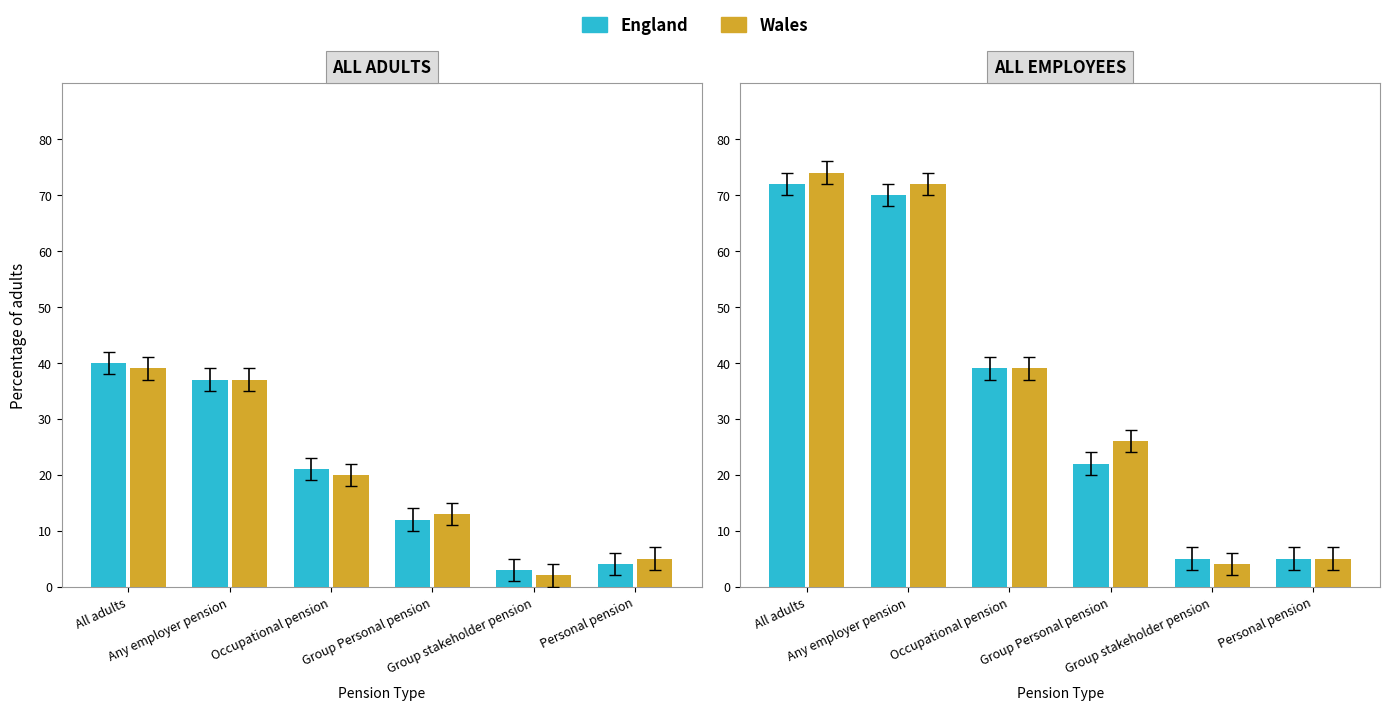

What is the total value across all series at Group Personal pension?

48